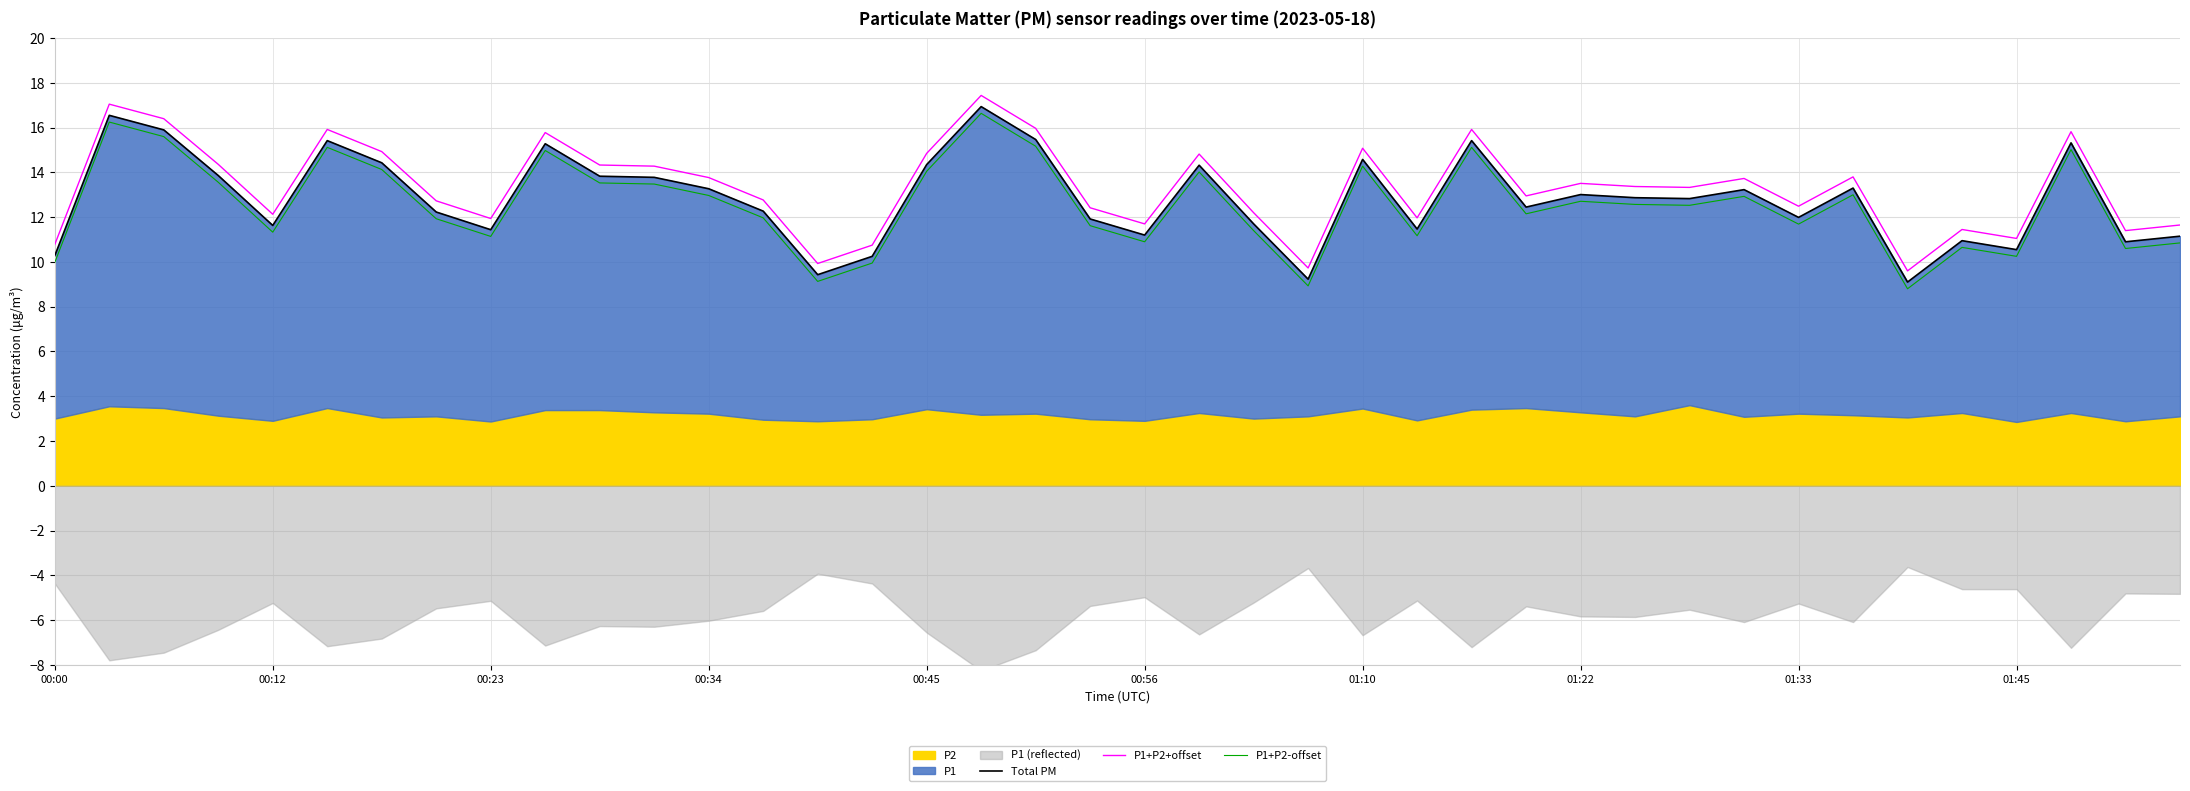

True or false: P1+P2-offset and P1+P2+offset intersect in this chart.

False